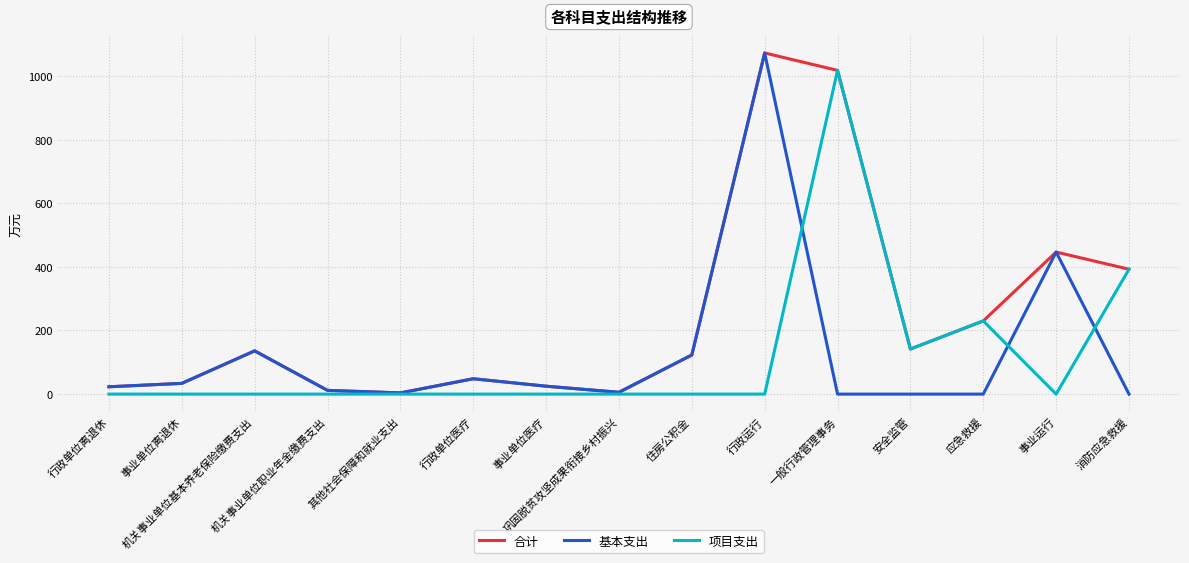

Is the value of 项目支出 at 消防应急救援 greater than the value of 基本支出 at 行政单位医疗?

Yes